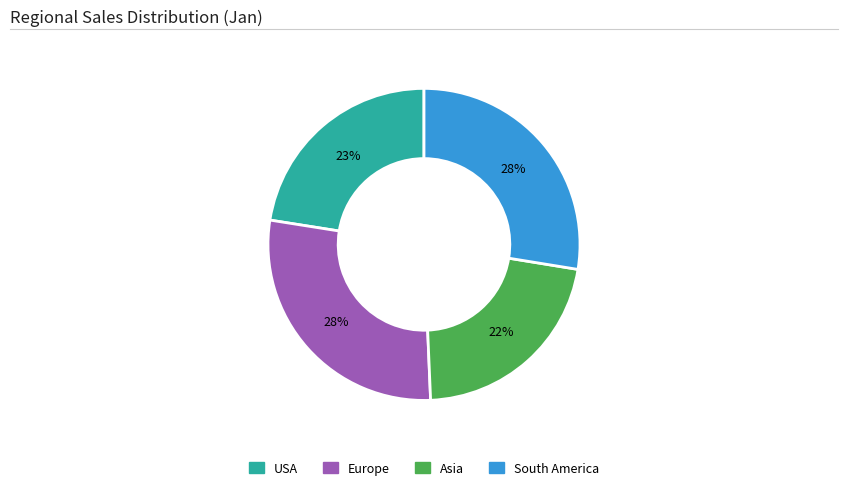

Which has a higher value, South America or Asia?

South America